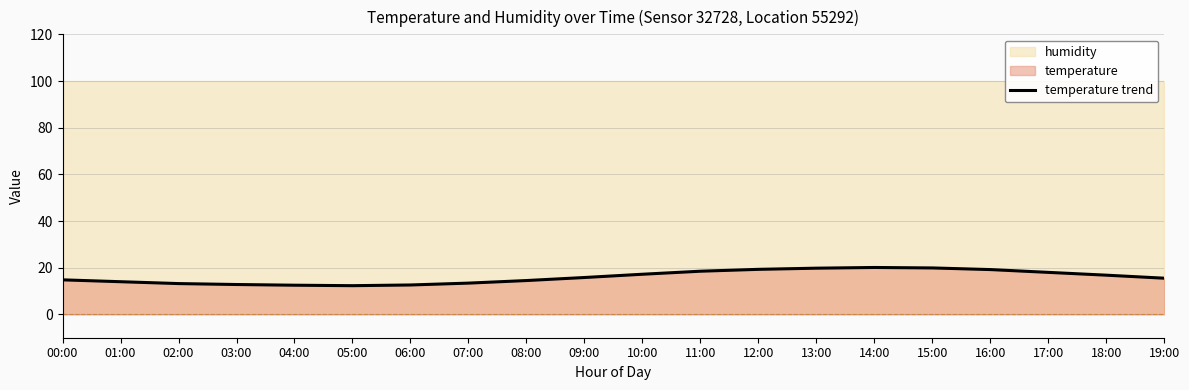

Reading left to right, what are all the values shown in this chart?

14.8	14.0	13.2	12.8	12.5	12.3	12.6	13.4	14.5	15.8	17.2	18.5	19.3	19.8	20.1	19.9	19.2	18.0	16.8	15.5